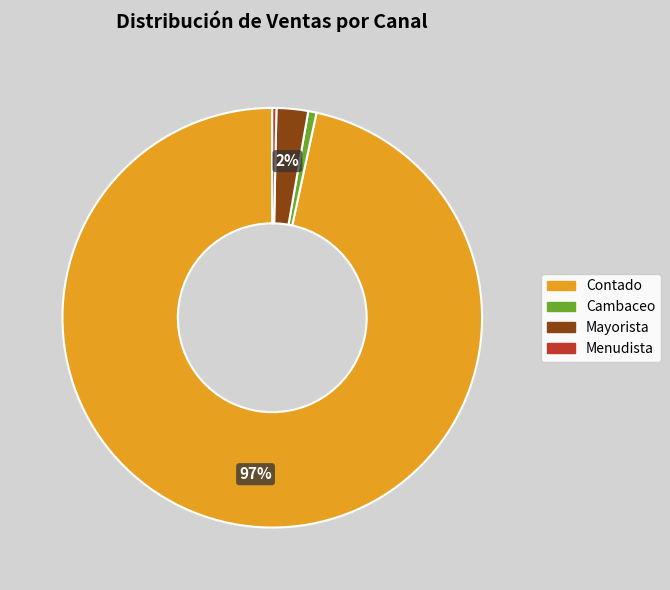

Is it true that Mayorista is 2% of the pie?

True